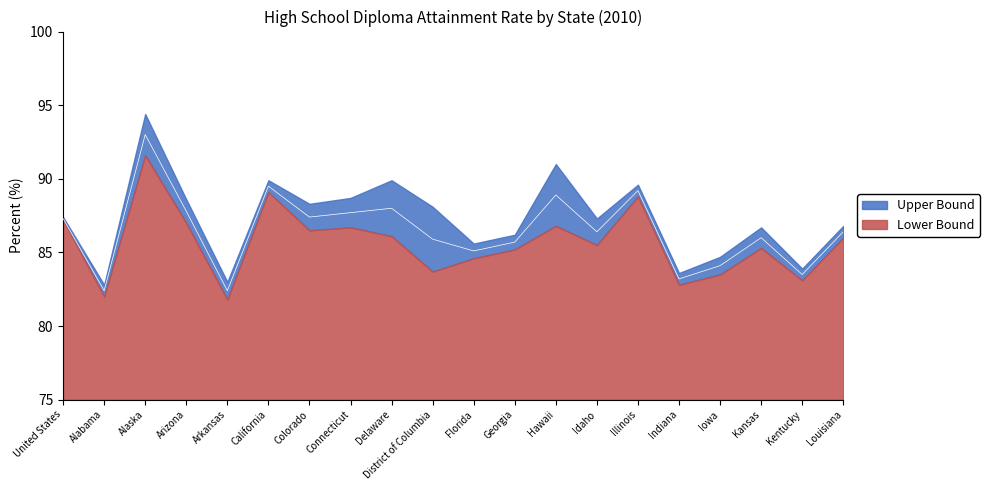

What is the label of the 13th point from the left?

Hawaii